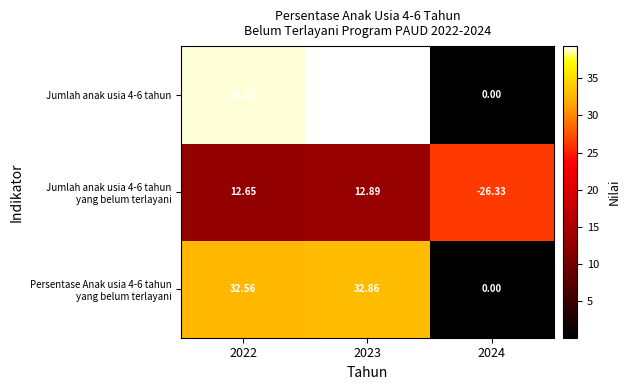

Which series has the largest total across all categories?

Jumlah anak usia 4-6 tahun